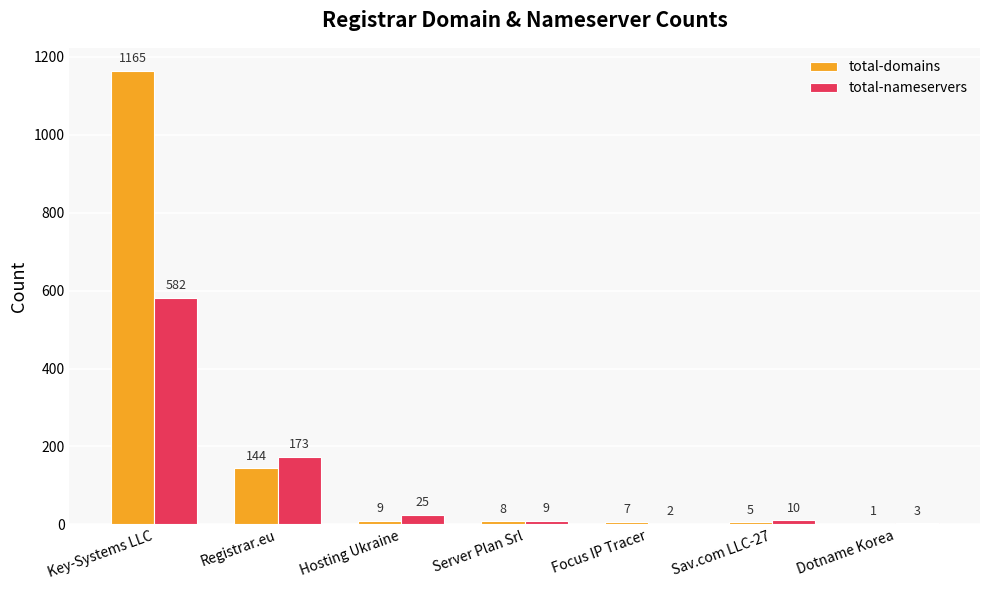

What is the maximum value for total-domains?

1165